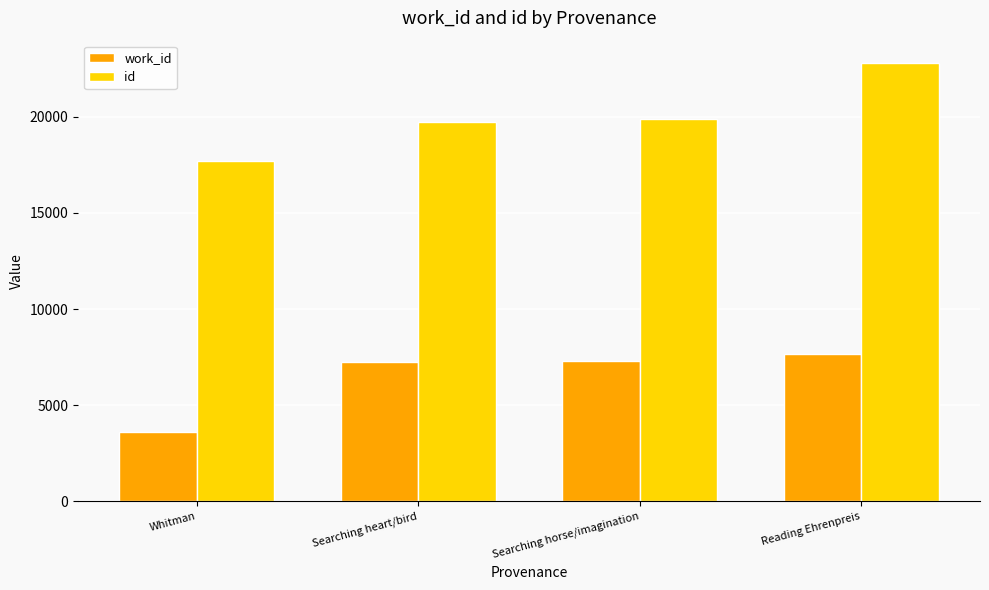

At how many categories does at least one series exceed 17273?

4